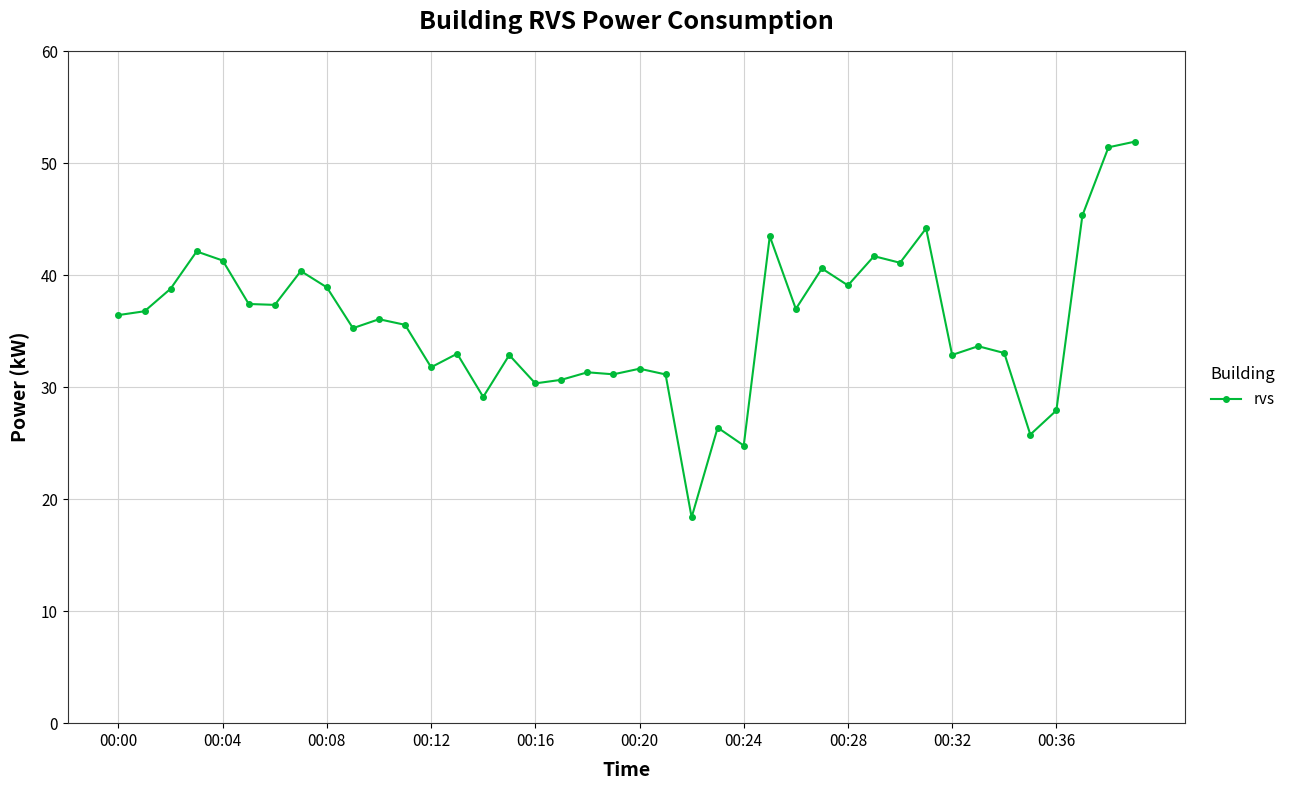

What is the smallest value displayed?

18.4